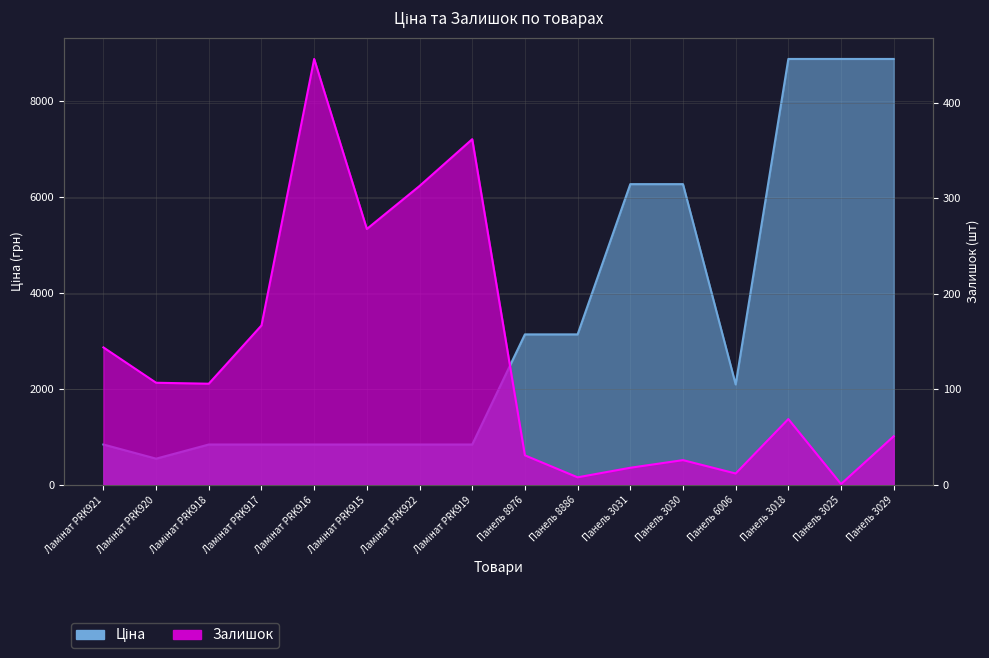

How many categories are shown in the chart?

16